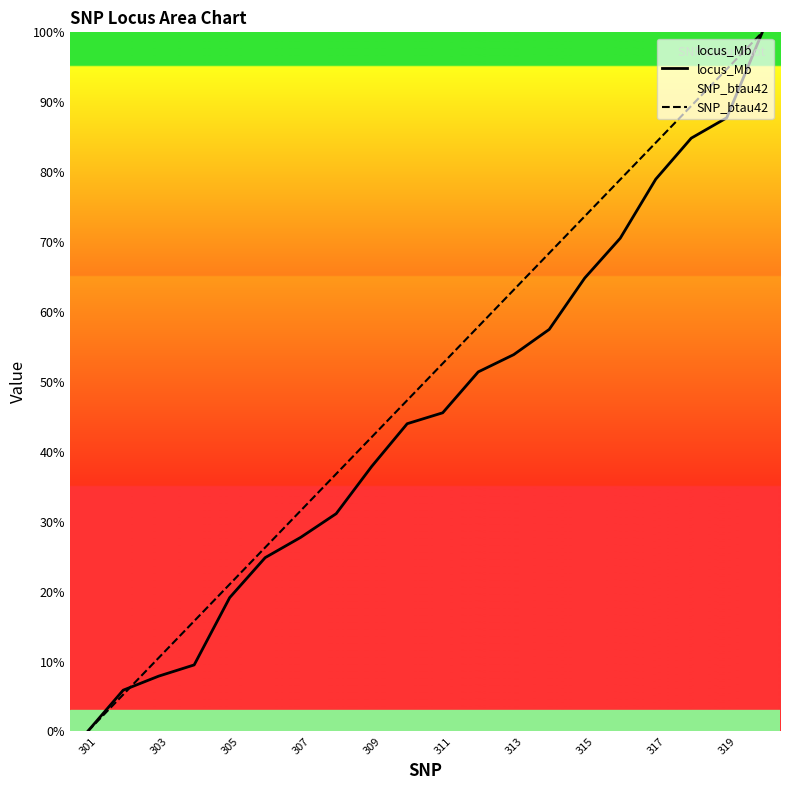

Does the chart display data point markers on the line(s)?

No